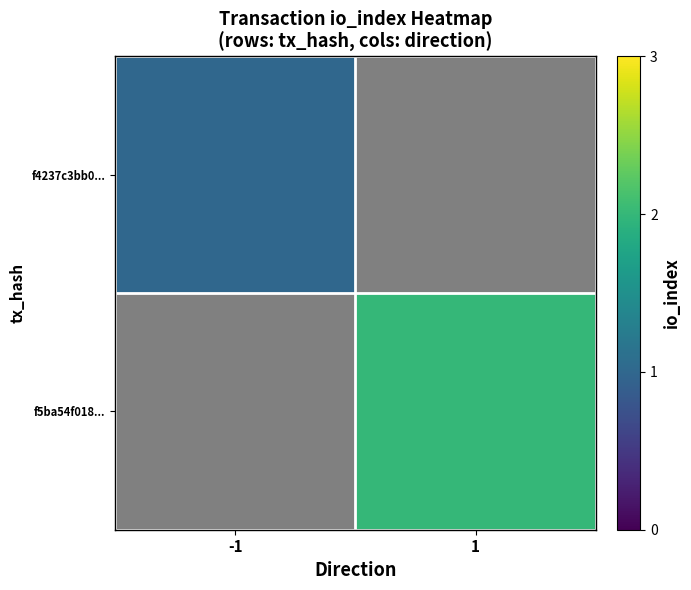

Is it true that f4237c3bb0... equals 1.0 at -1?

True